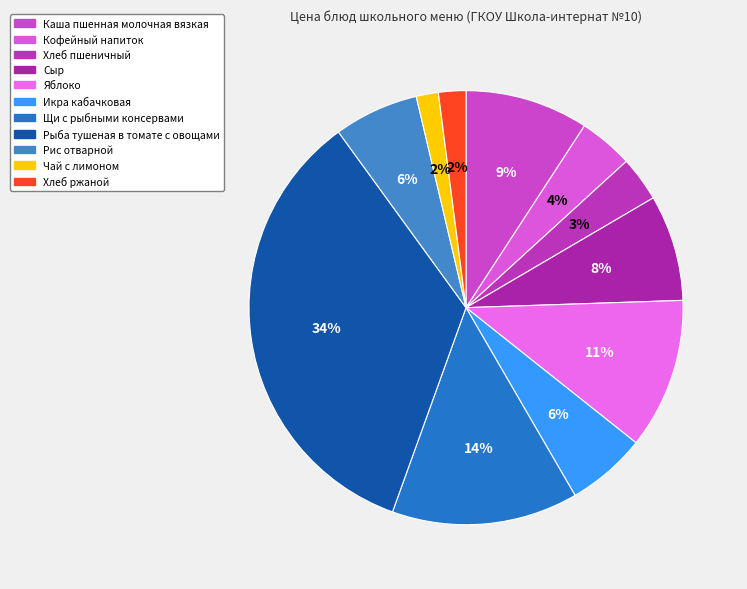

Count the number of slices in the pie.

11